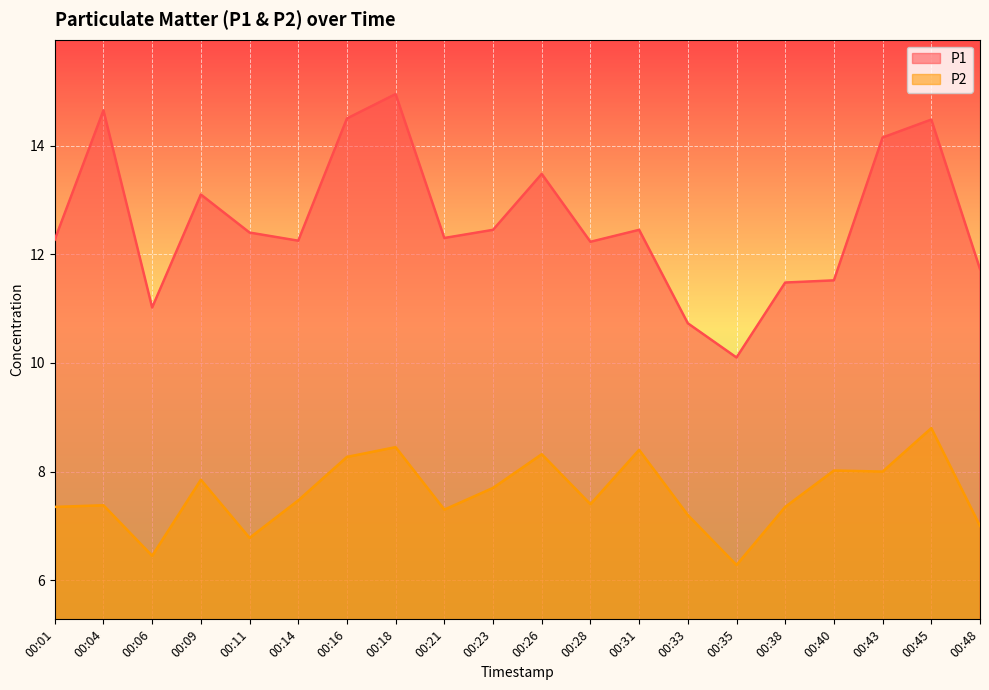

True or false: P2 and P1 intersect in this chart.

False